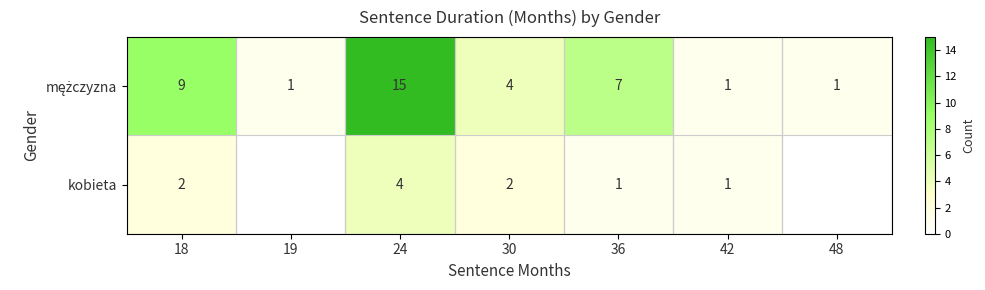

The kobieta series shows 1 at 18. True or false?

False